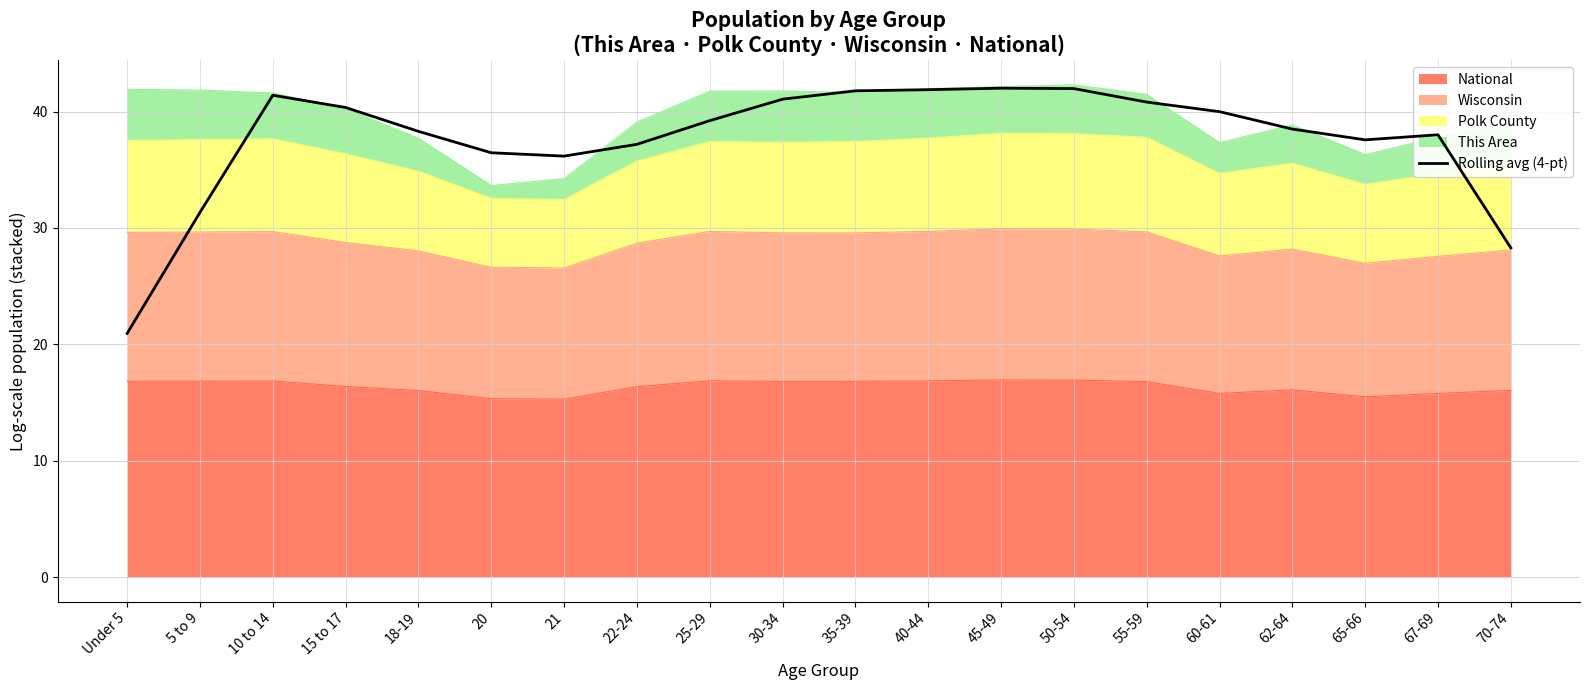

What is the difference between the values at 67-69 and 62-64?

0.5